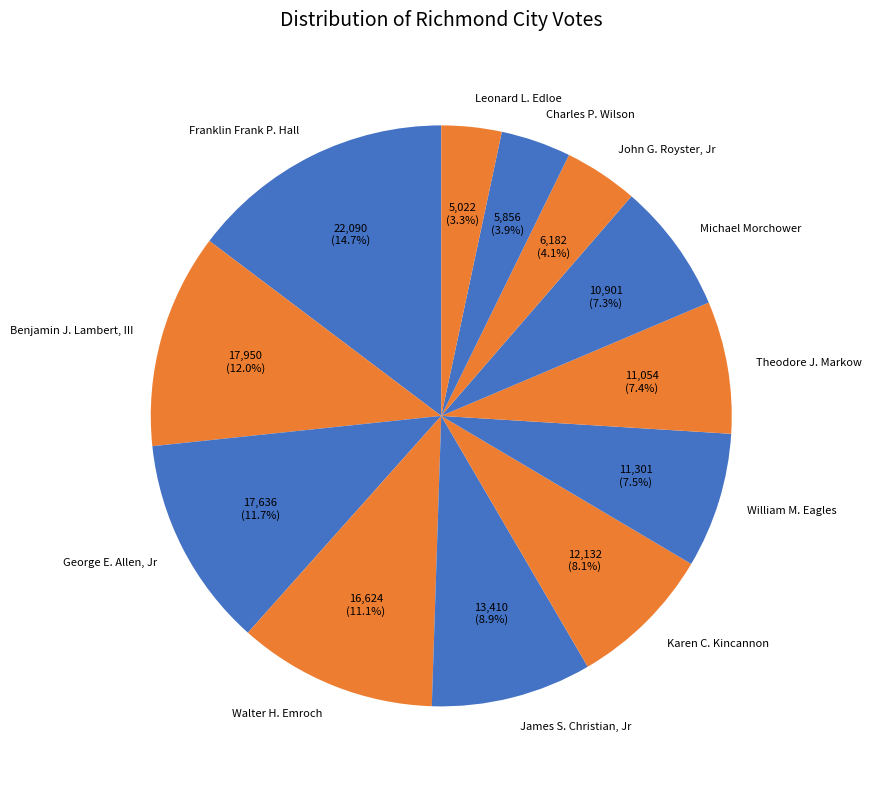

Combined, what portion of the pie is Theodore J. Markow and James S. Christian, Jr?

16.3%